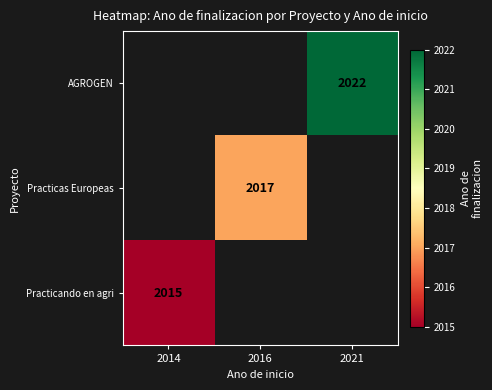

The Practicas Europeas series shows 441 at 2016. True or false?

False